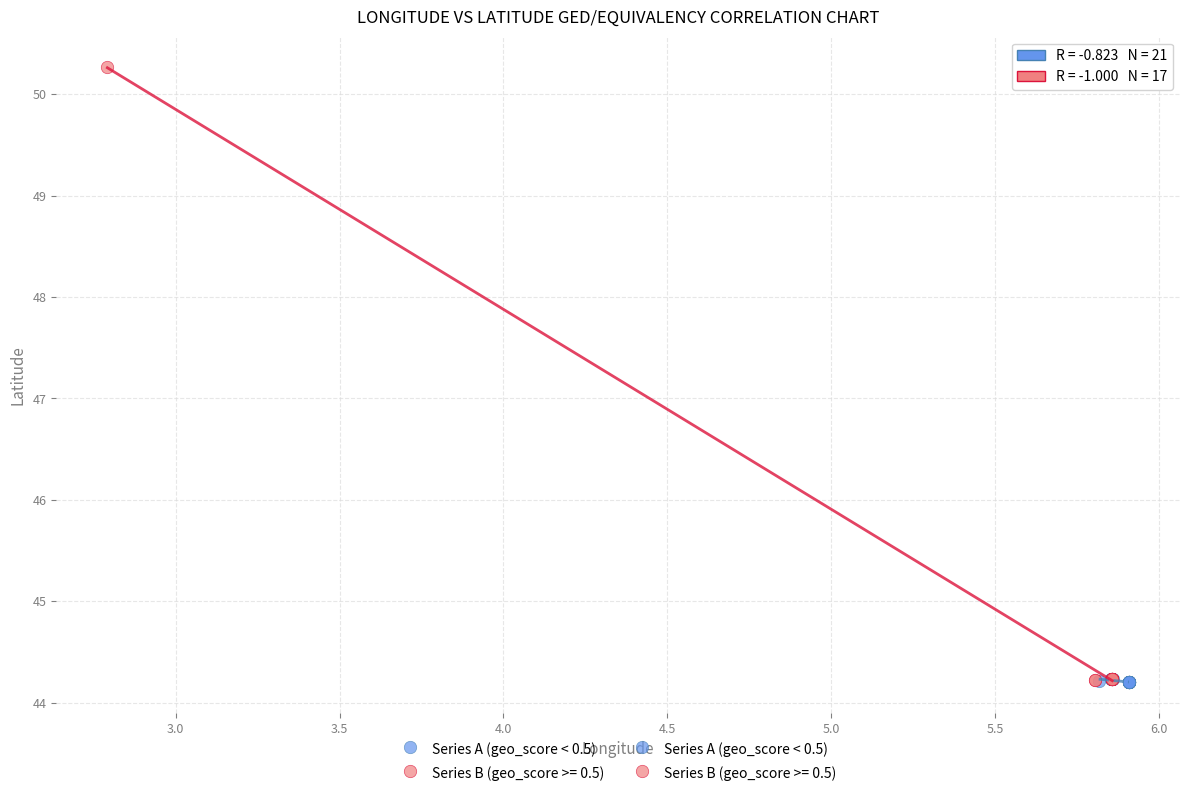

Which series has the widest spread of Y values?

Series B (geo_score >= 0.5)